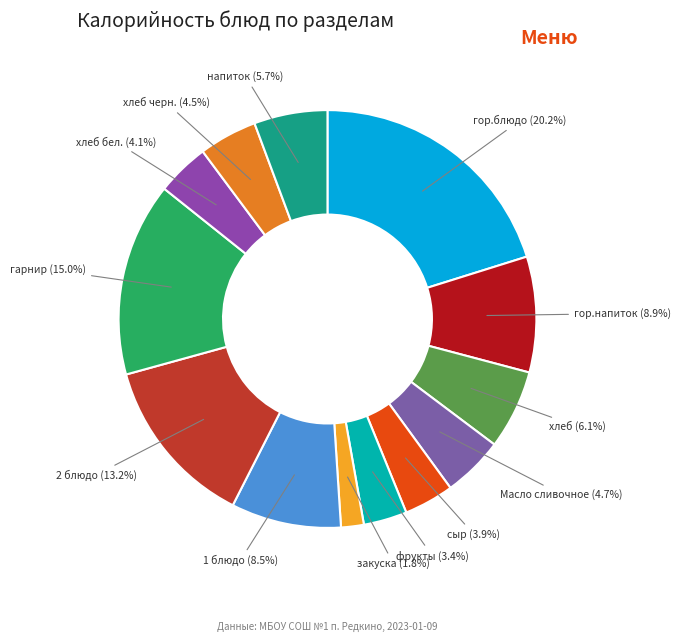

To the nearest percent, what is the difference between the закуска and Масло сливочное slice percentages?

3%